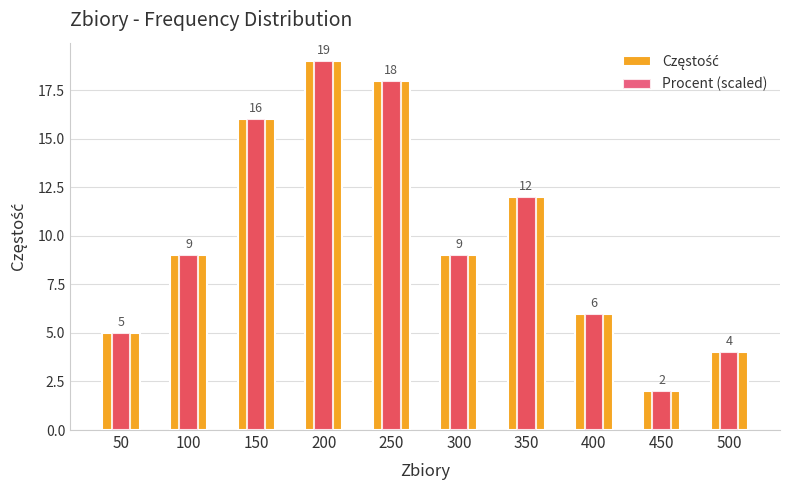

Which series has the largest total across all categories?

Częstość